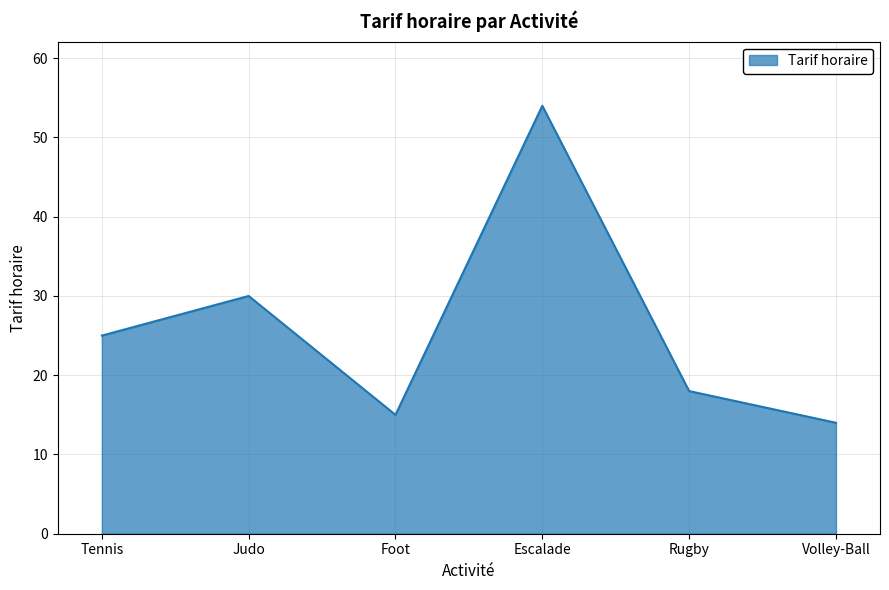

What is the difference between the second highest and minimum values?

16